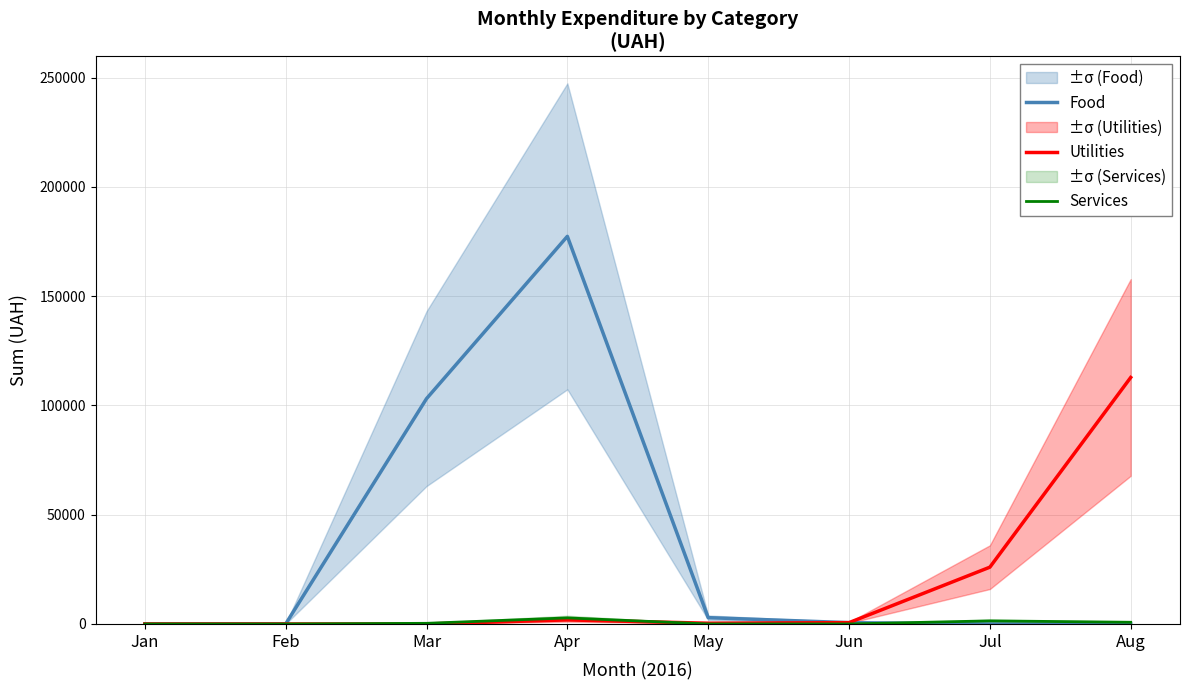

Rank the series at Jun from lowest to highest value.

Services, Food, Utilities